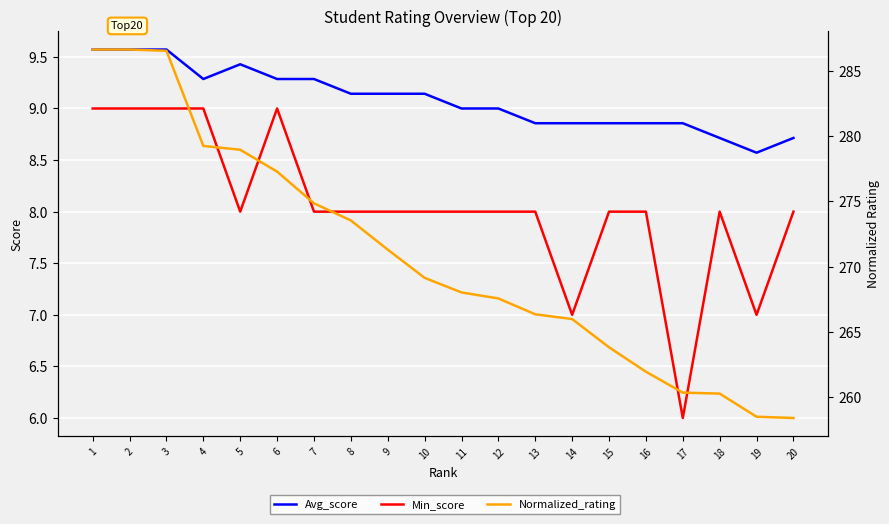

True or false: Avg_score and Normalized_rating intersect in this chart.

False